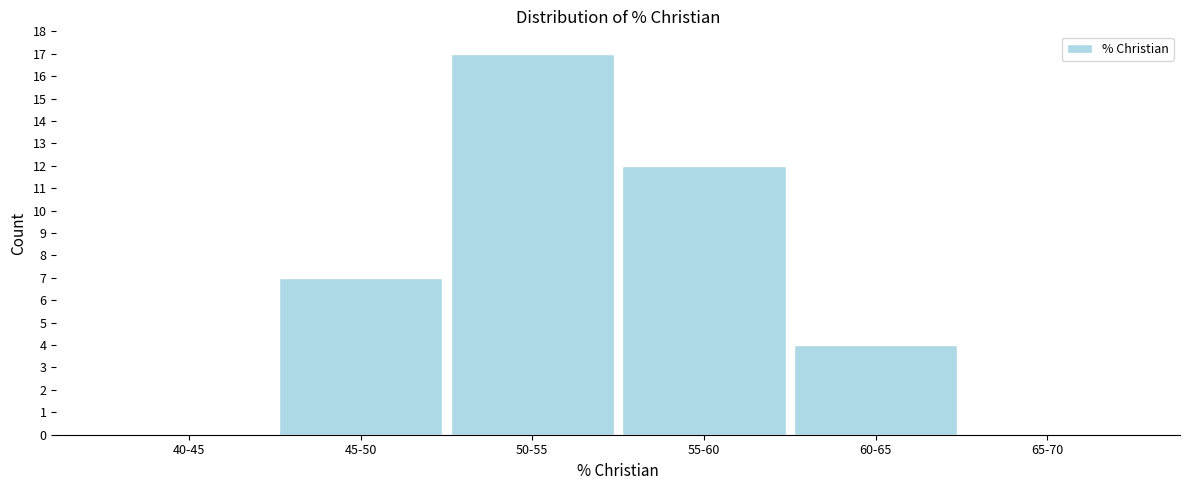

Reading left to right, transcribe all the data shown in this chart.

40-45=0	45-50=7	50-55=17	55-60=12	60-65=4	65-70=0